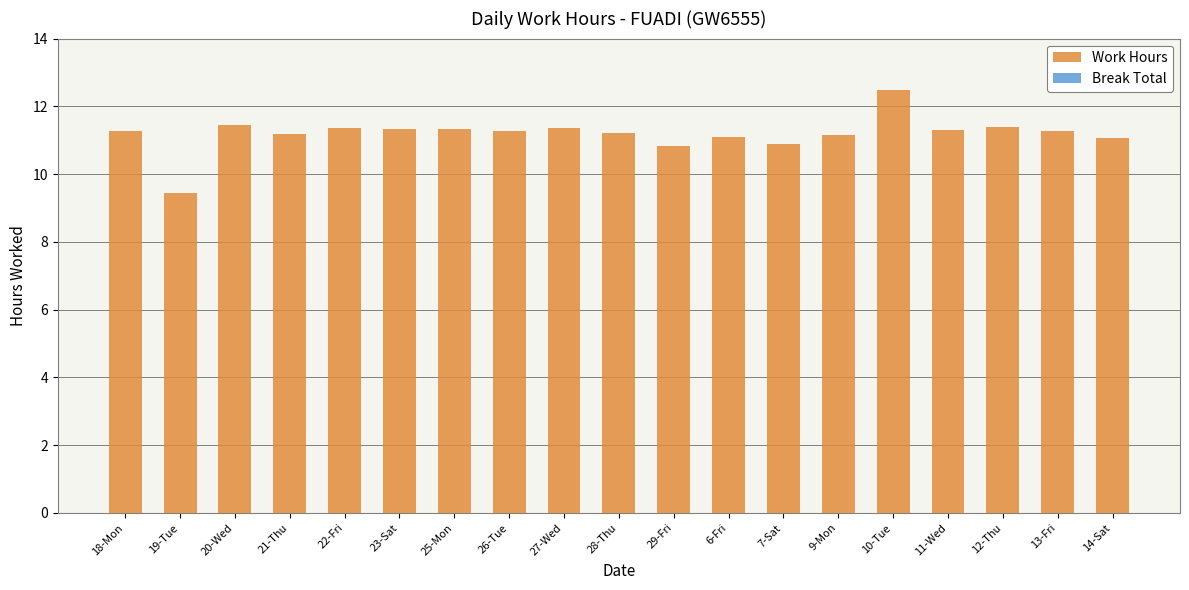

The chart shows a value of 4.0 at 28-Thu. True or false?

False